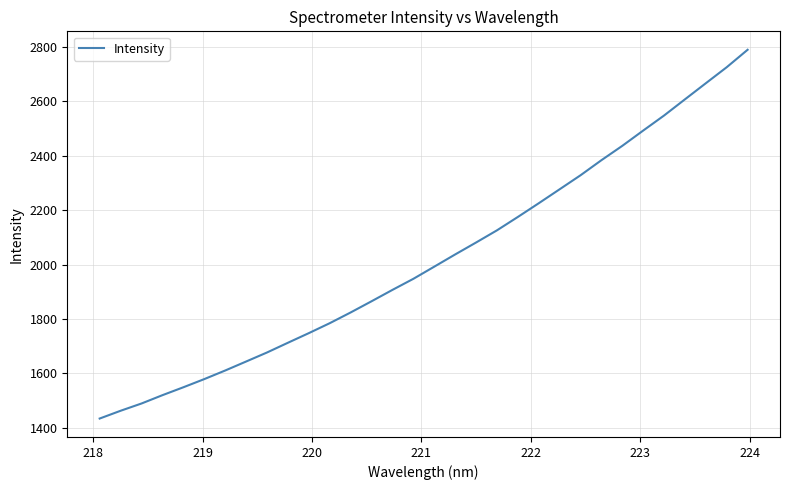

Count the number of data series in this chart.

1